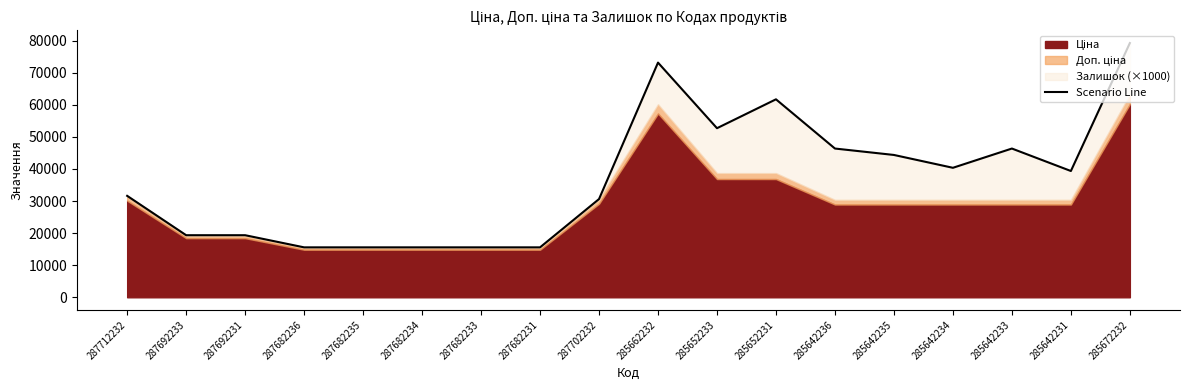

What is the minimum value shown in the chart?

15558.5